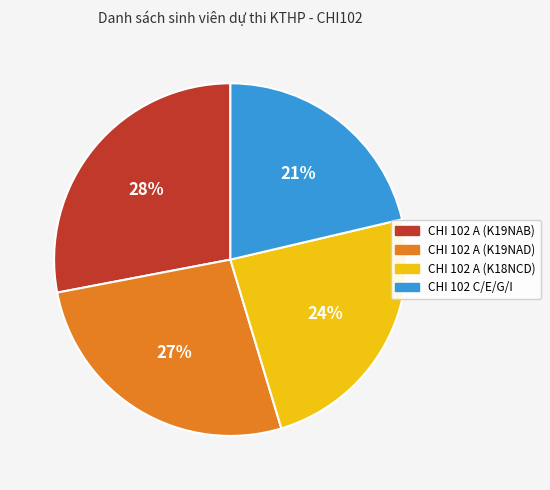

To the nearest percent, what portion does CHI 102 A (K19NAD) represent?

27%